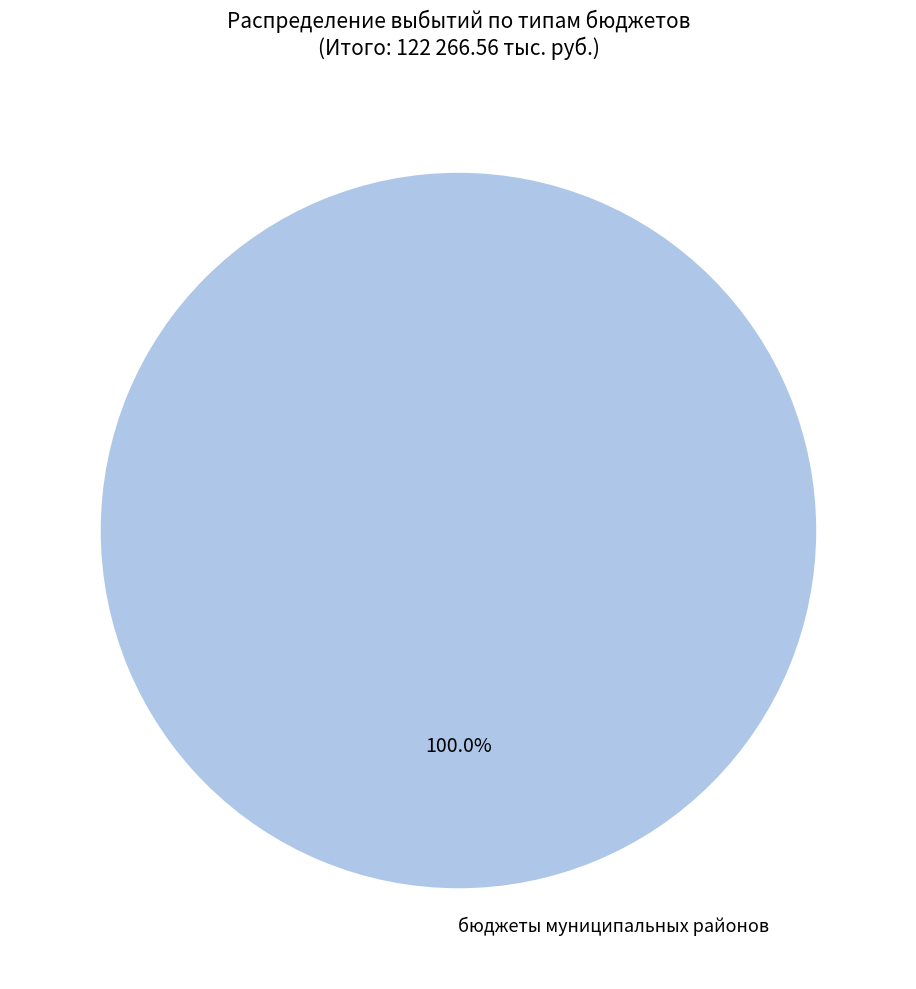

Is there any slice that represents more than half of the pie?

Yes